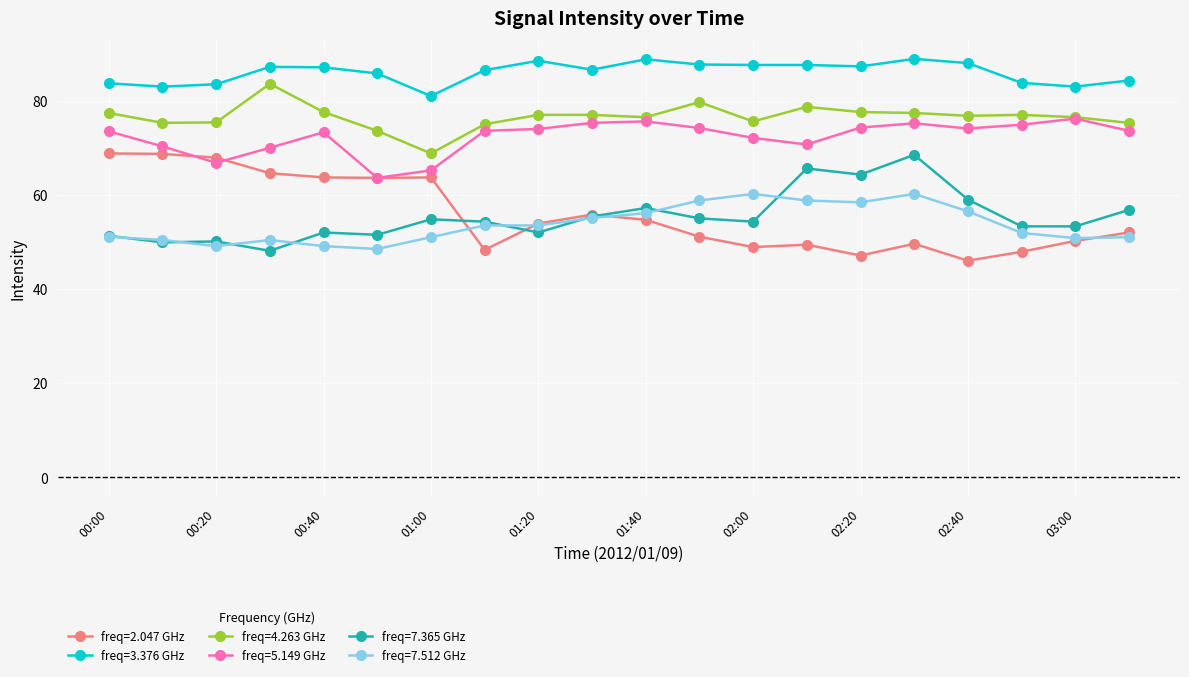

Does the chart display data point markers on the line(s)?

Yes